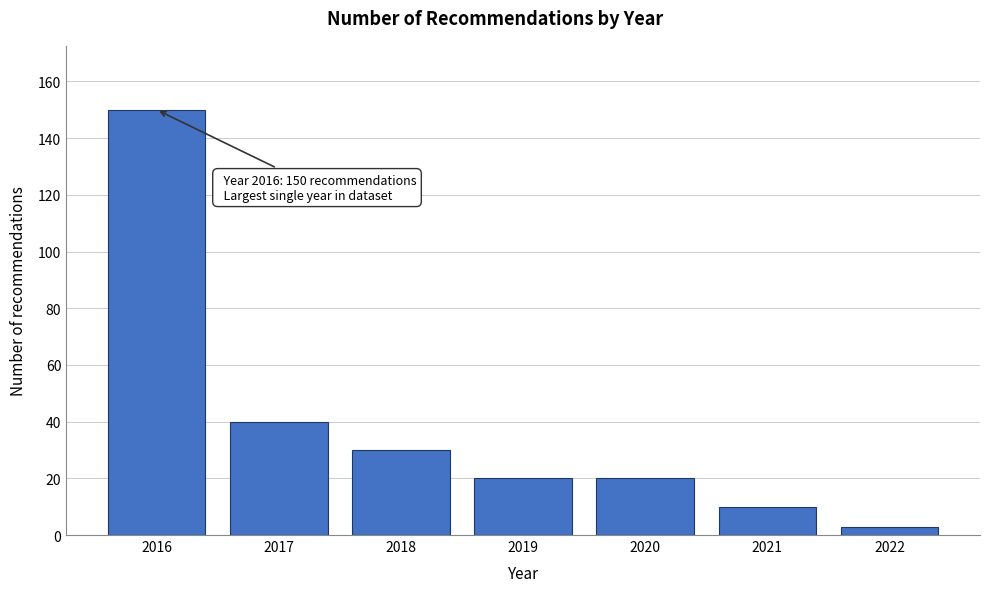

Reading left to right, list all the values displayed in this chart.

2016=150	2017=40	2018=30	2019=20	2020=20	2021=10	2022=3